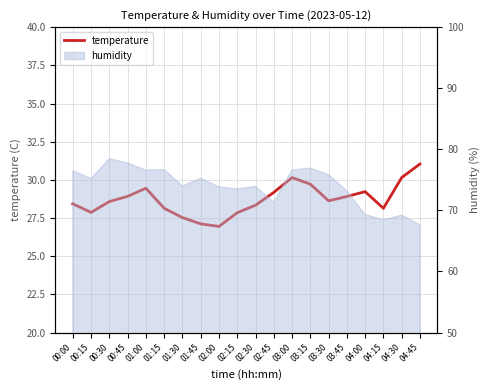

How many lines are shown in the chart?

1